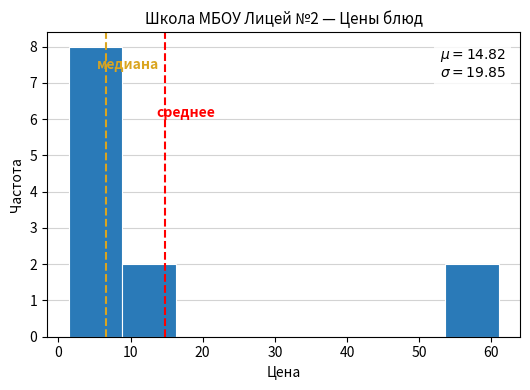

Which range on the x-axis has the tallest bar?

1 to 9